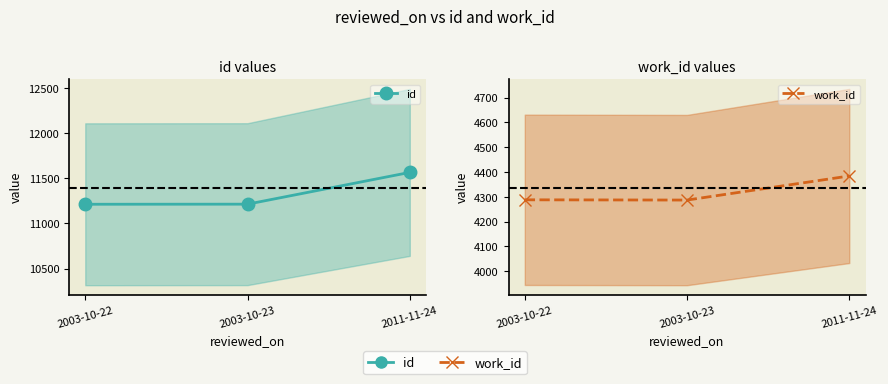

List the labels in order of id value, largest first.

2011-11-24, 2003-10-23, 2003-10-22